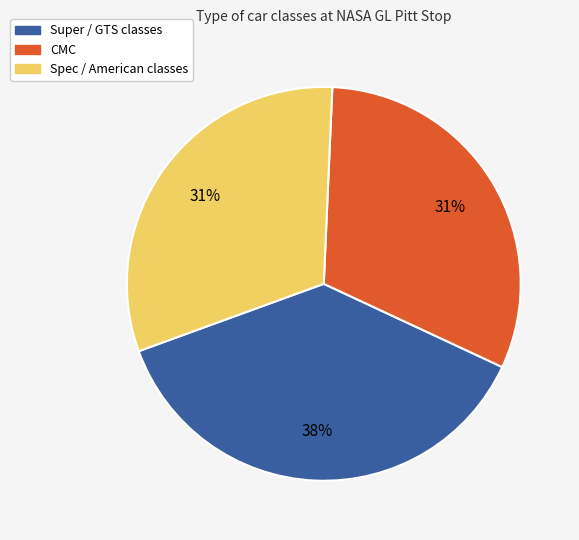

To the nearest percent, what is the average slice percentage?

33%